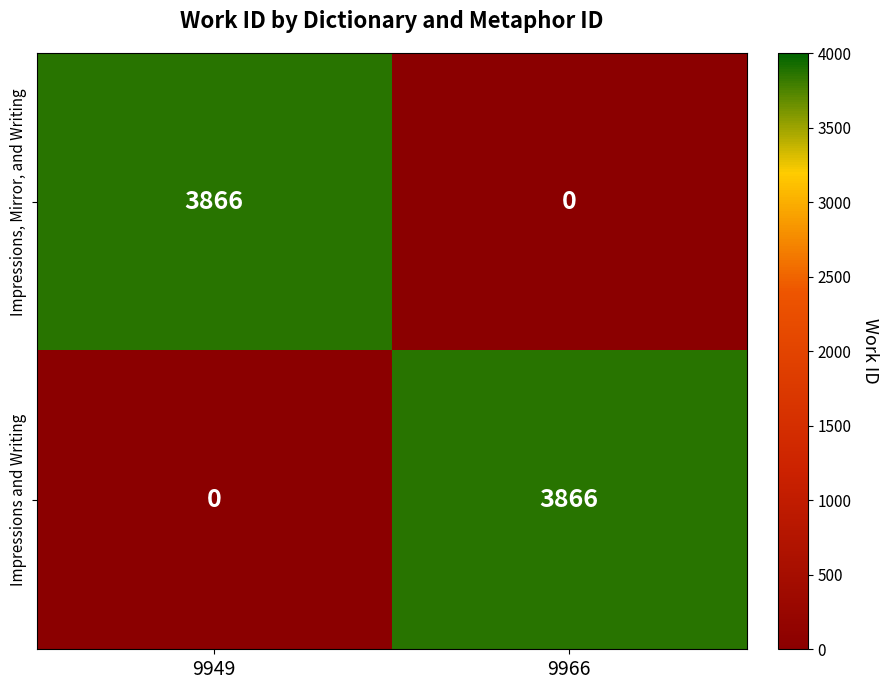

Rank the series at 9949 from highest to lowest value.

Impressions, Mirror, and Writing, Impressions and Writing